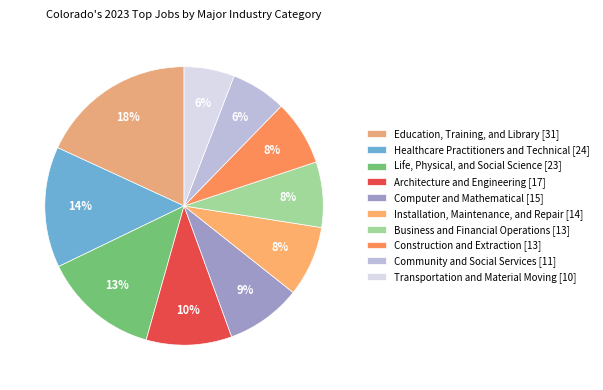

How many slices are in this pie chart?

10